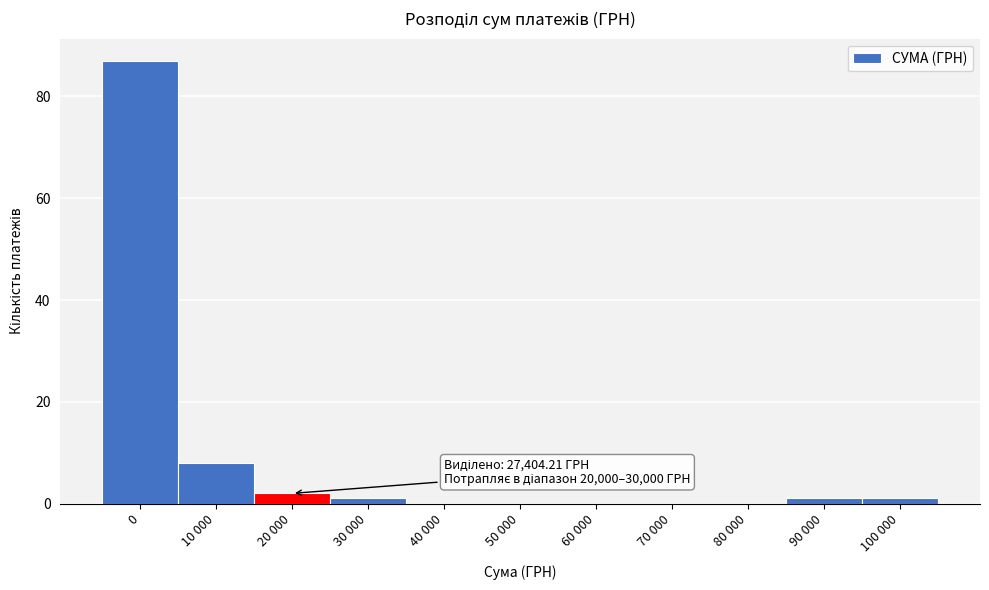

Reading right to left, what are all the values shown in this chart?

100 000=1	90 000=1	80 000=0	70 000=0	60 000=0	50 000=0	40 000=0	30 000=1	20 000=2	10 000=8	0=87